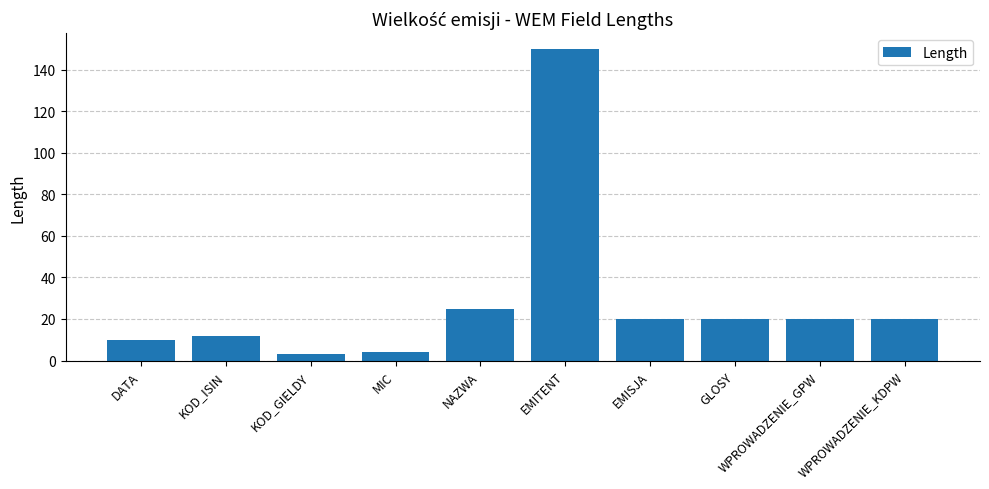

How many data points are less than 20?

4